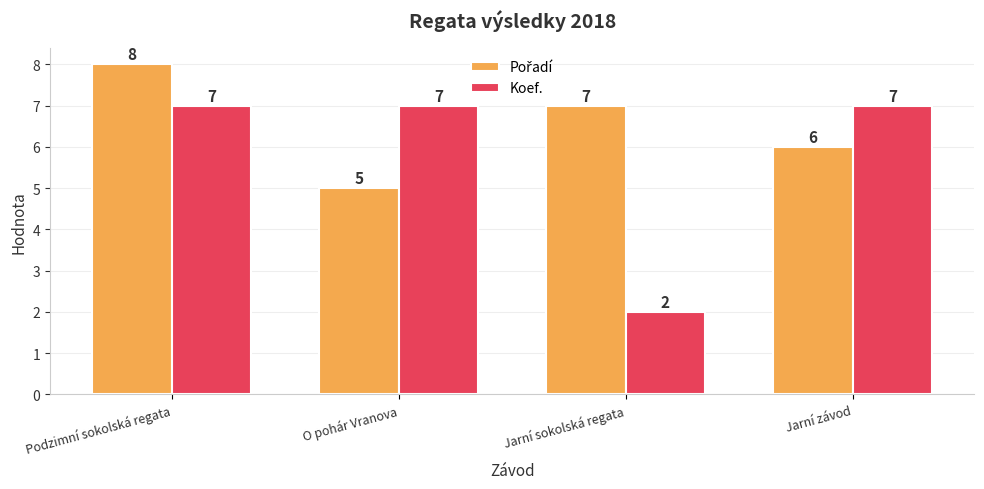

Read the Koef. value at Jarní závod.

7